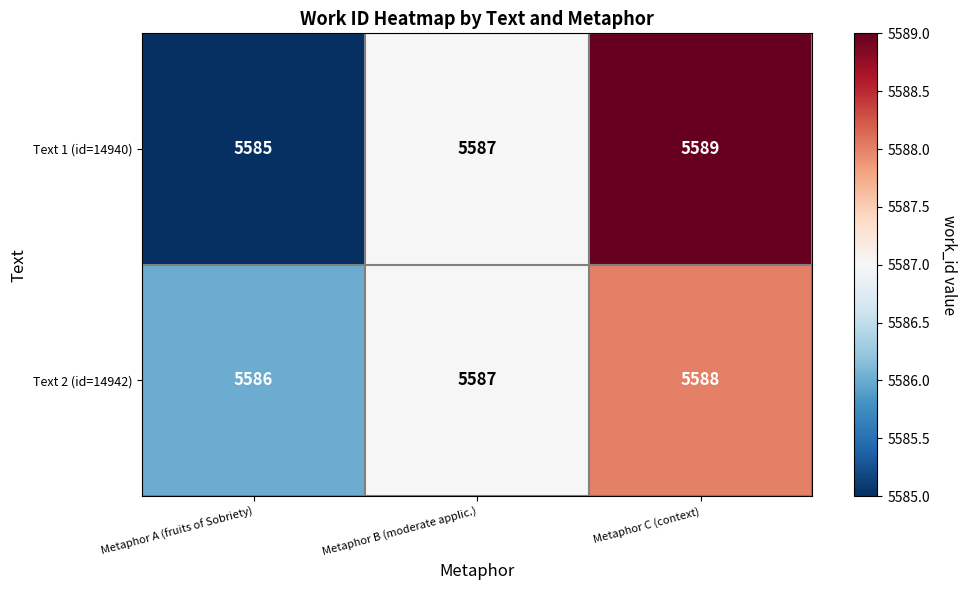

Which series changed the most between Metaphor A (fruits of Sobriety) and Metaphor B (moderate applic.)?

Text 1 (id=14940)